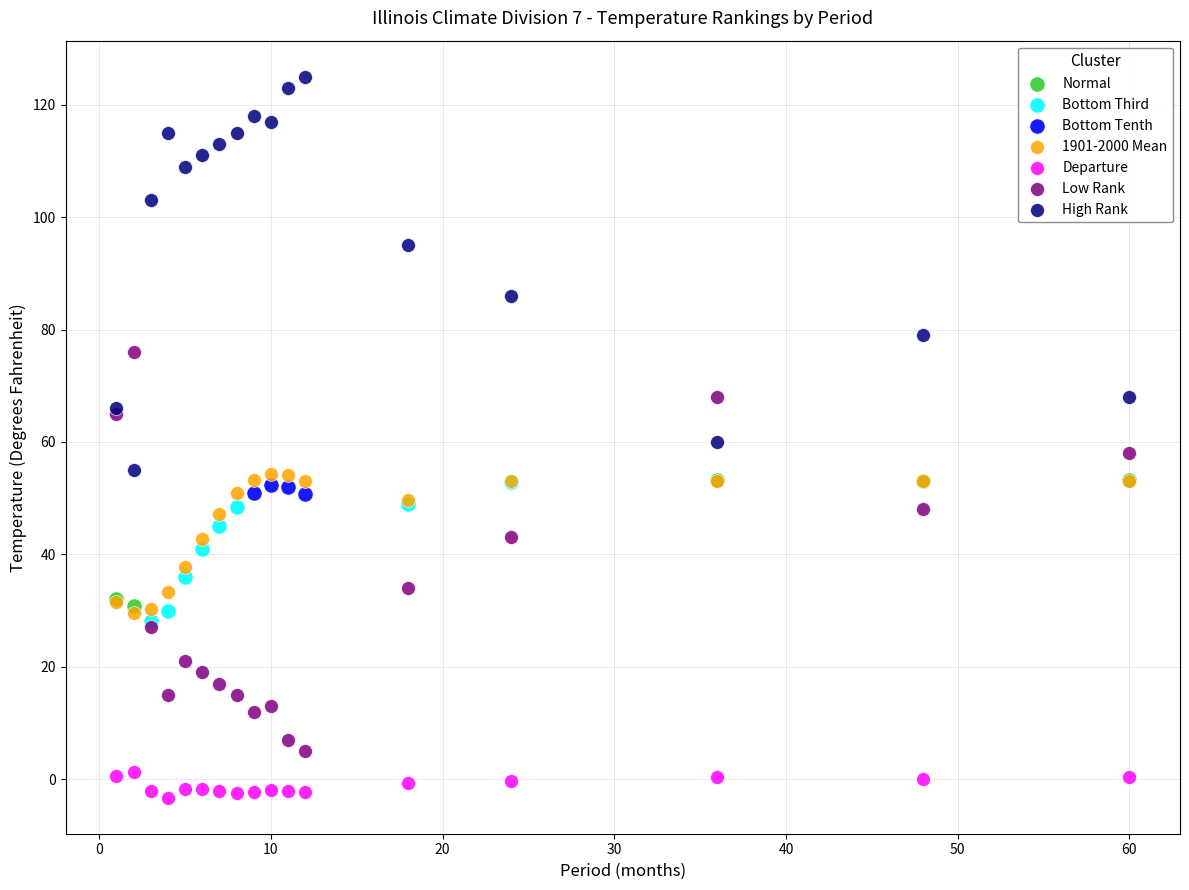

Which series contains the lowest Y value?

Departure